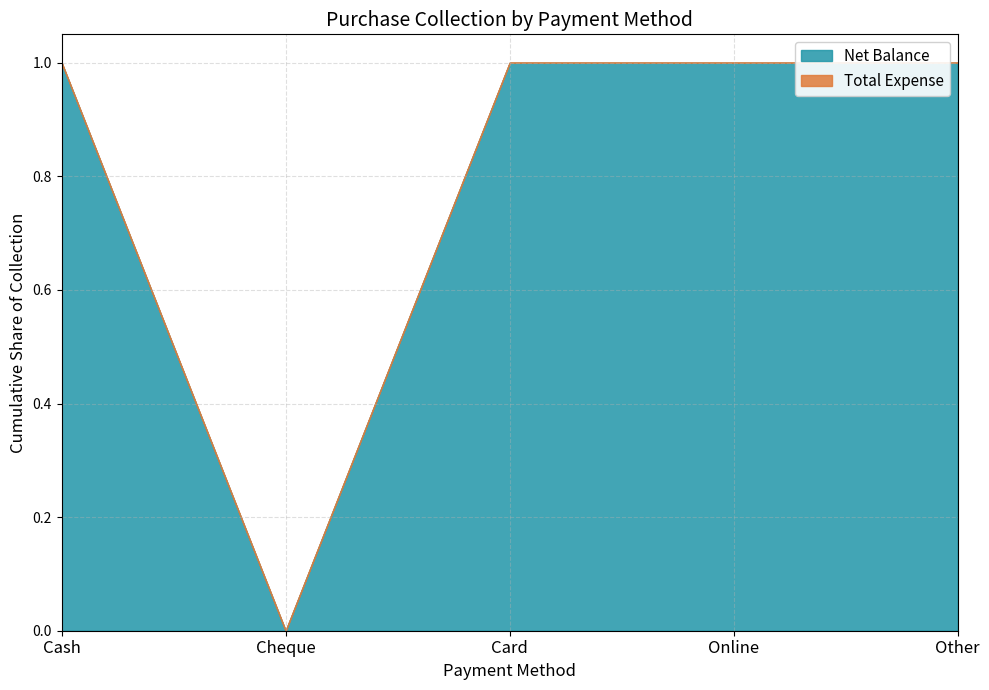

True or false: Total Expense and Net Balance intersect in this chart.

False